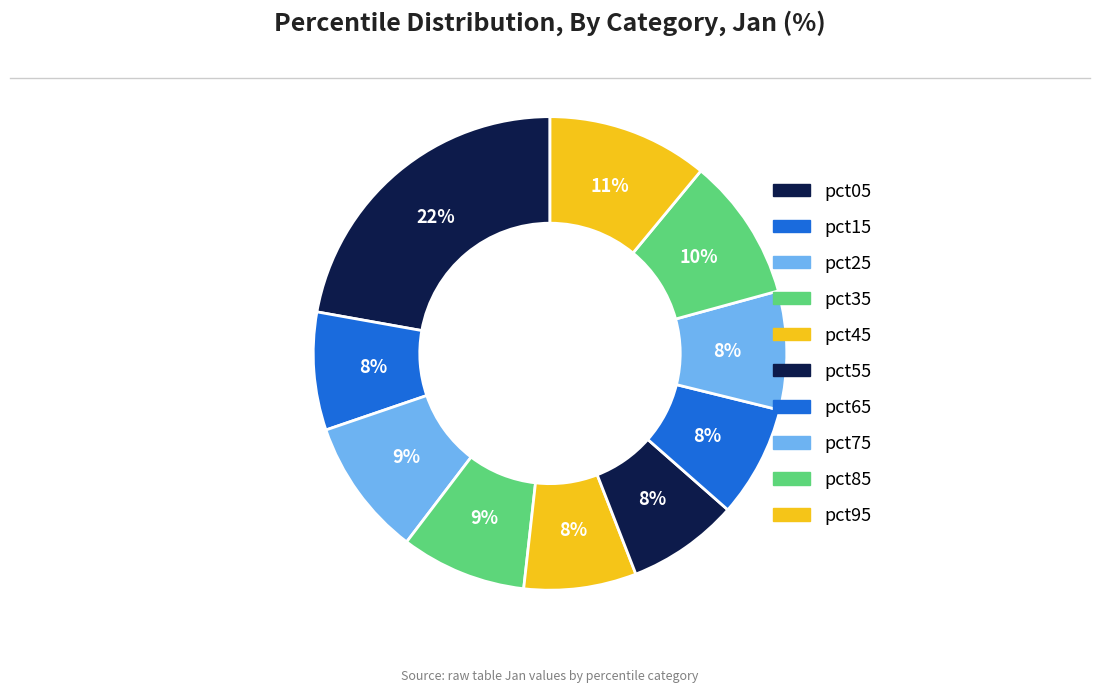

Count the number of slices in the pie.

10